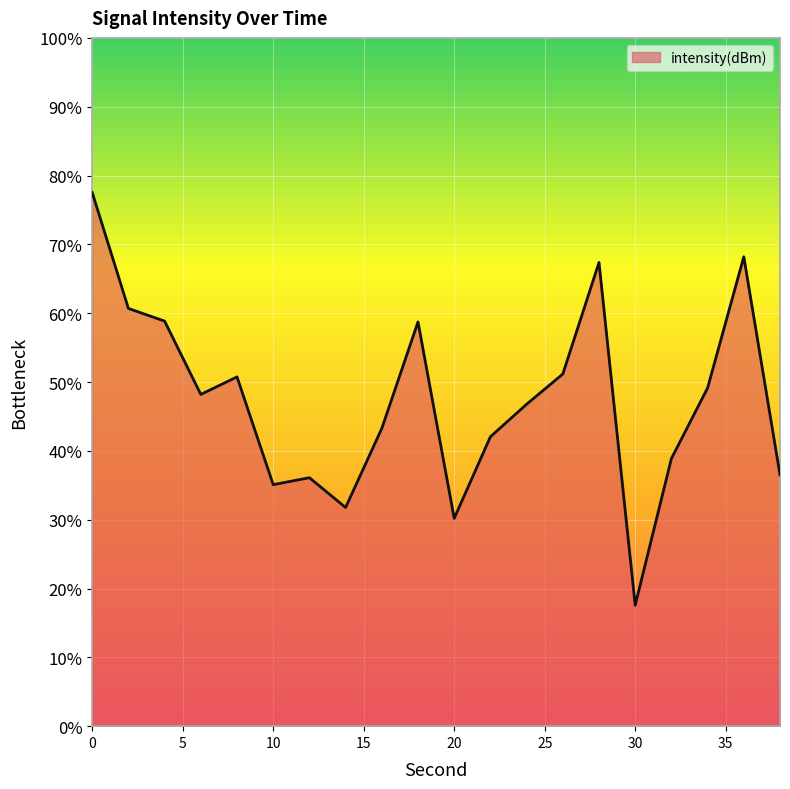

How many lines are shown in the chart?

1